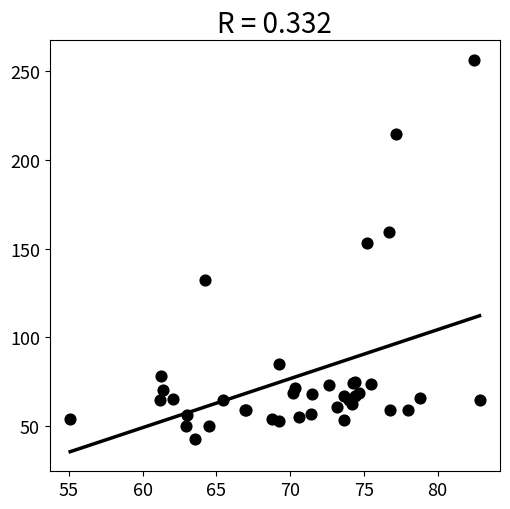

What Y value in the scatter plot is closest to 149?

153.1